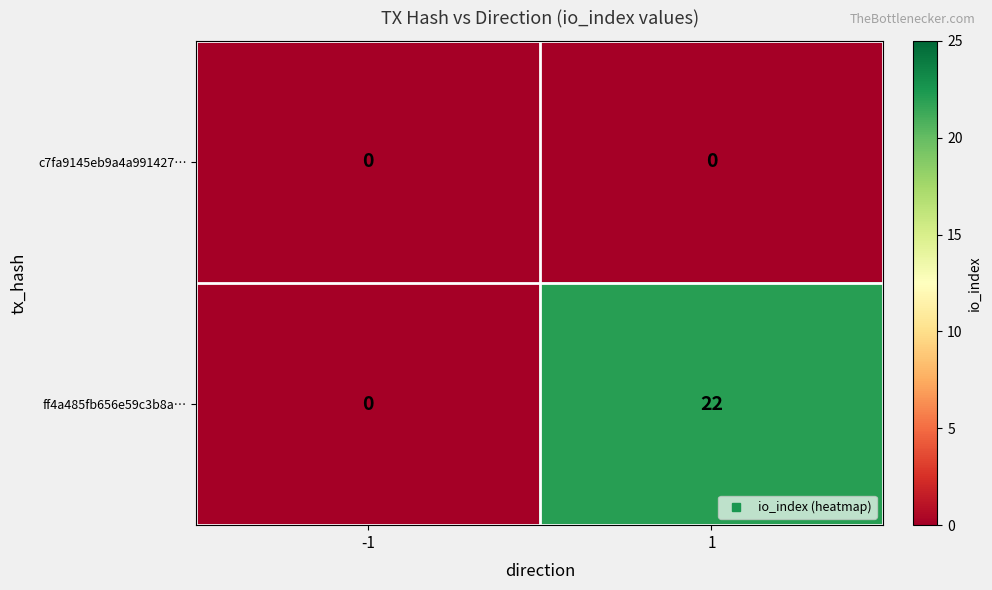

What is the sum of the ff4a485fb656e59c3b8a… values at 1 and -1?

22